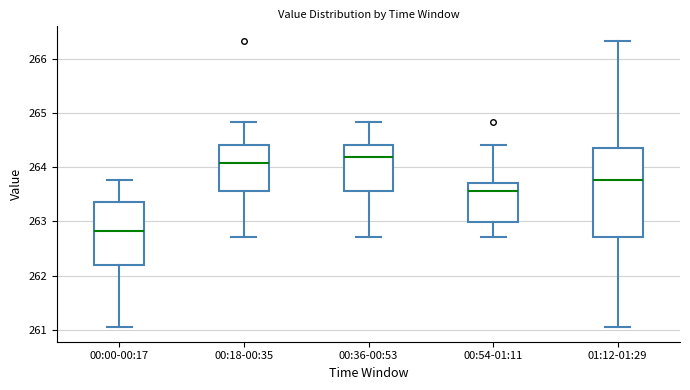

Which box's median line is the highest?

00:36-00:53